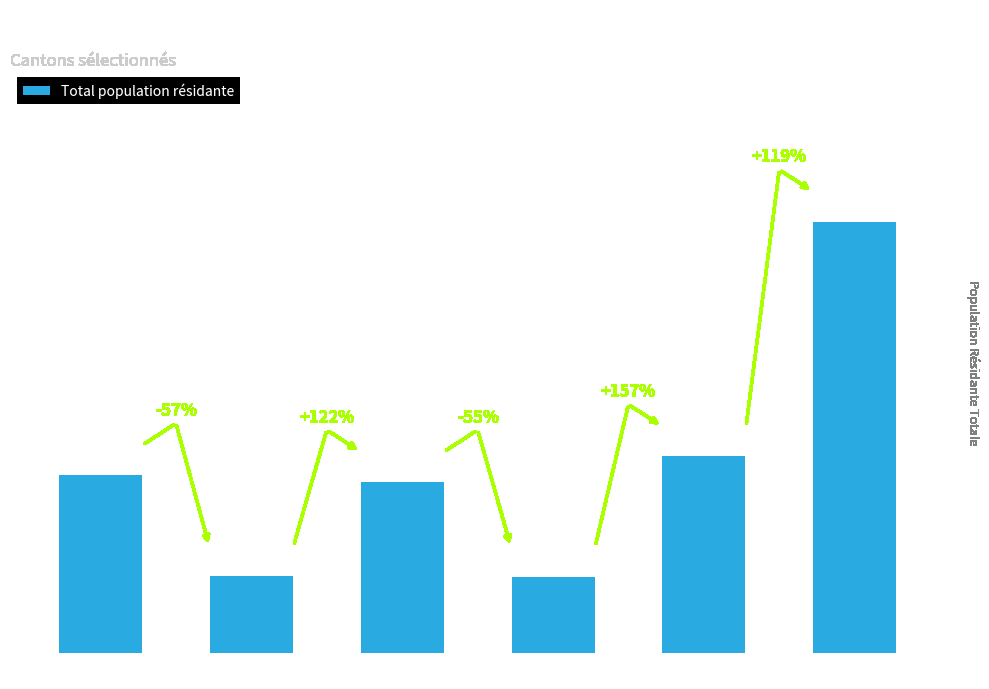

Reading left to right, extract all data points from this chart.

Argovie=157328	Bâle-Ville=68333	Berne=151529	Fribourg=67794	Genève=174050	Zurich=381407